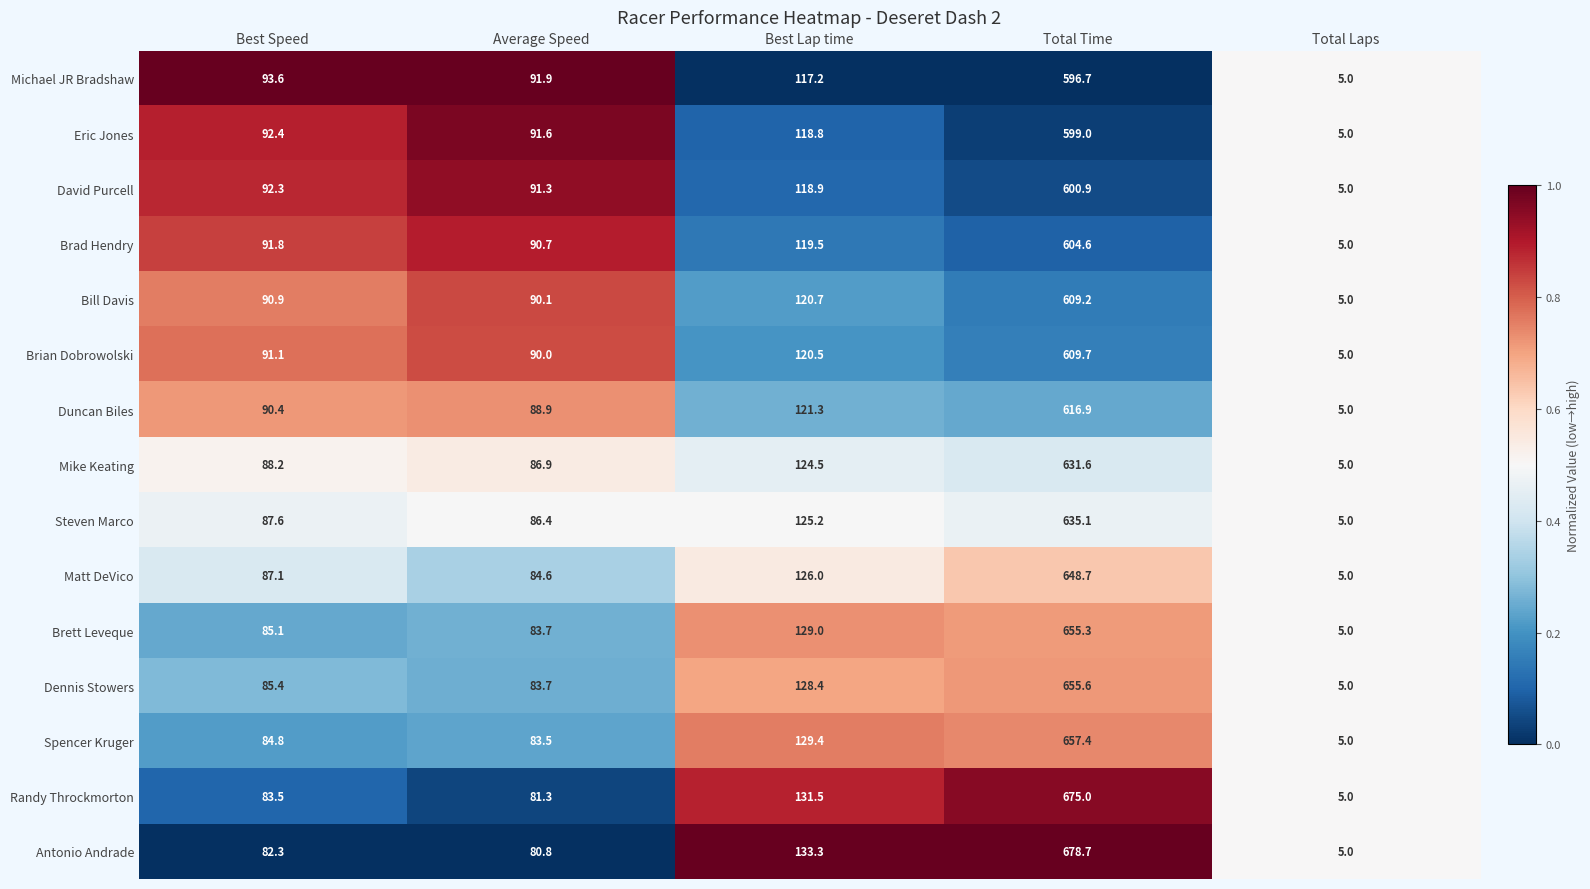

What is the average value of the Antonio Andrade series?

196.0